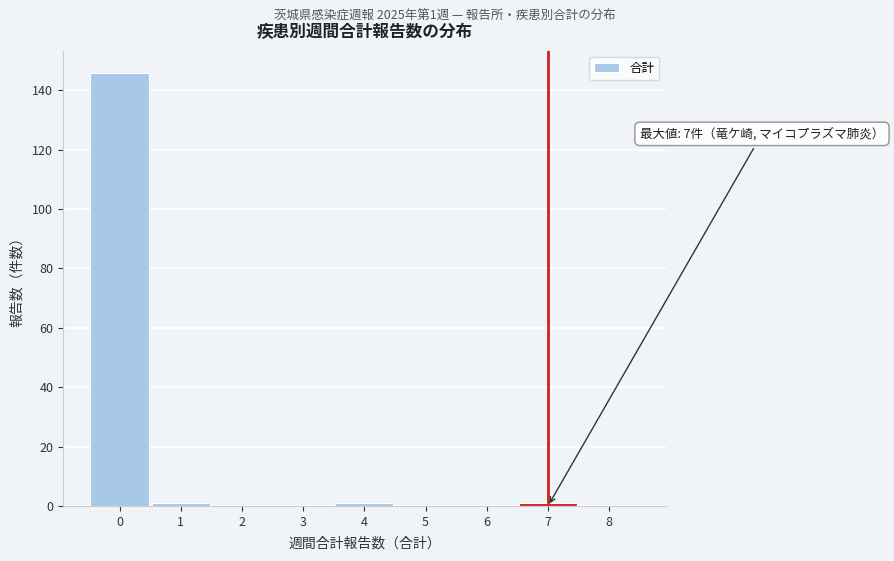

Which range on the x-axis has the tallest bar?

-0.5 to 0.5